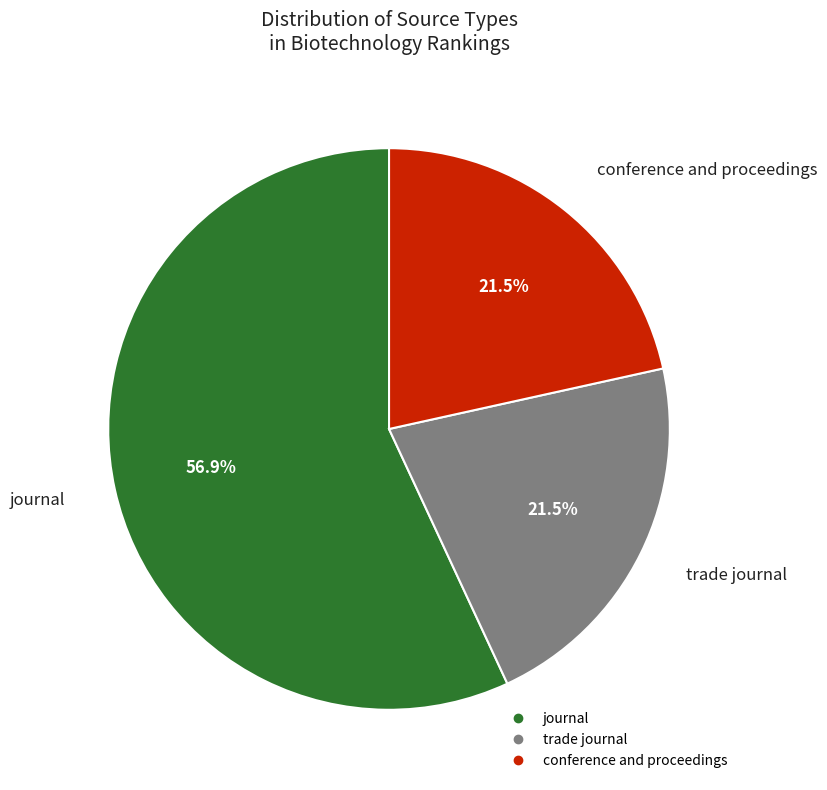

To the nearest percent, what is the difference between the largest and smallest slice percentages?

35%